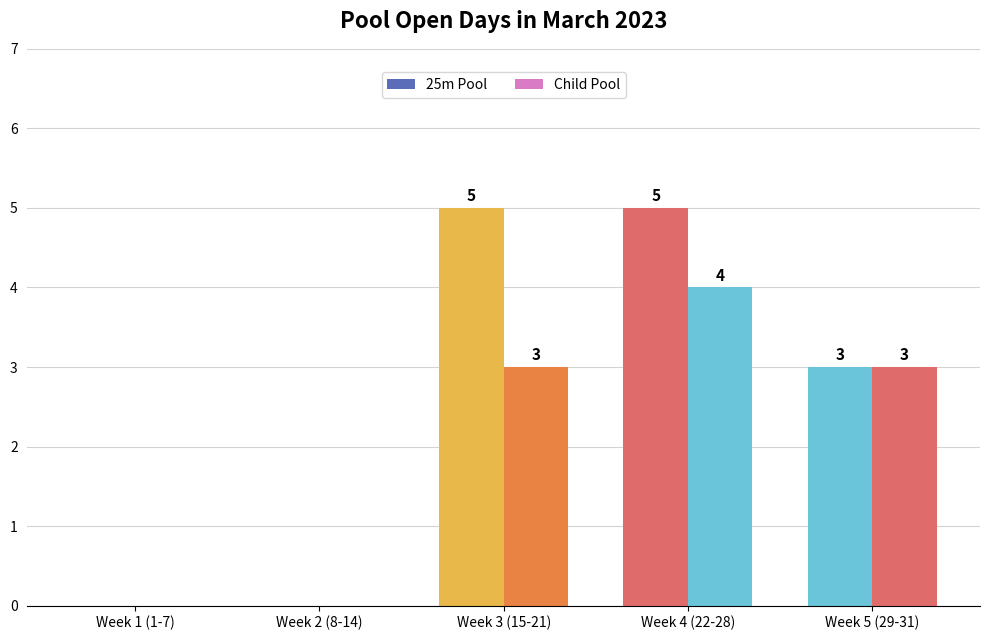

True or false: Child Pool has a value of 0 at Week 2 (8-14).

True